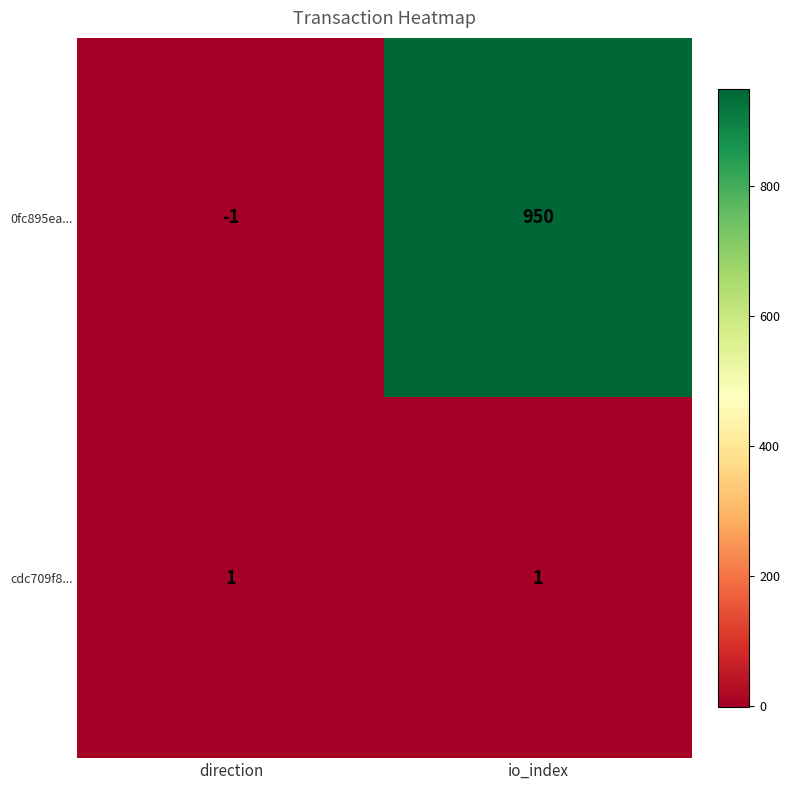

Reading right to left, what are all the values shown in this chart?

0fc895ea...: 950	-1
cdc709f8...: 1	1